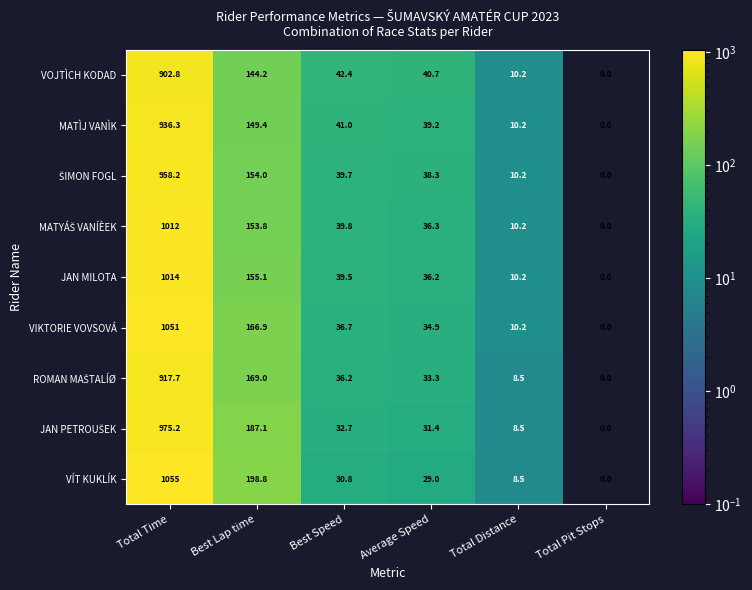

What is the sum of the MATÌJ VANÌK values at Total Pit Stops and Average Speed?

39.2